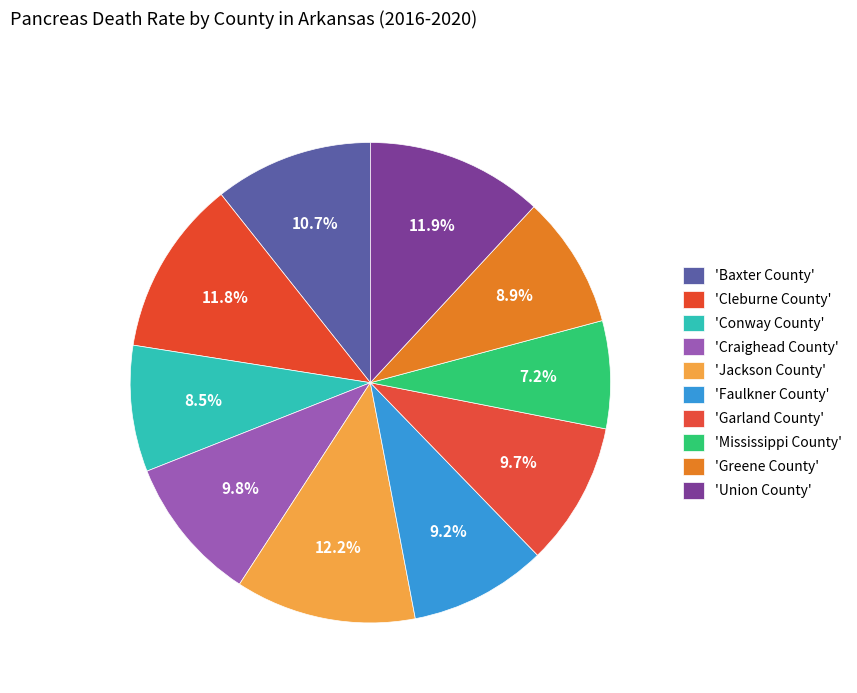

Count the number of slices in the pie.

10